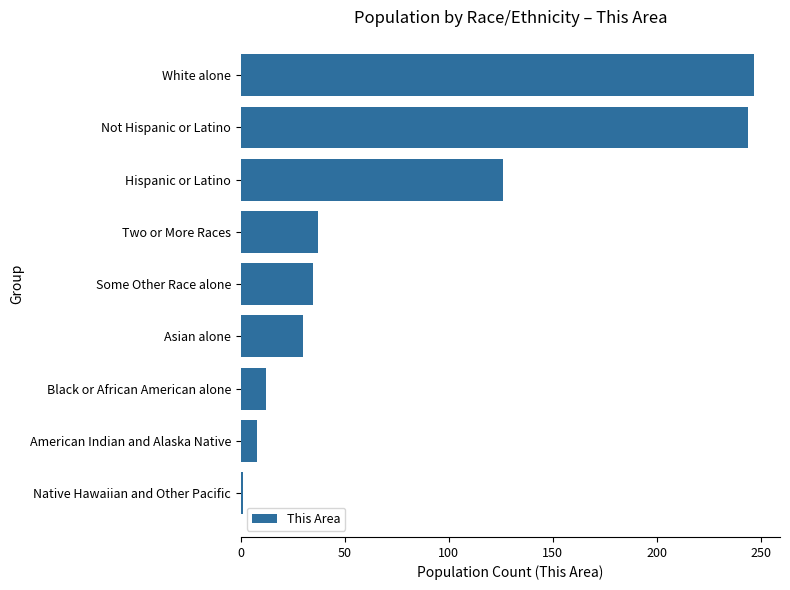

True or false: the data shows 12 at Black or African American alone.

True